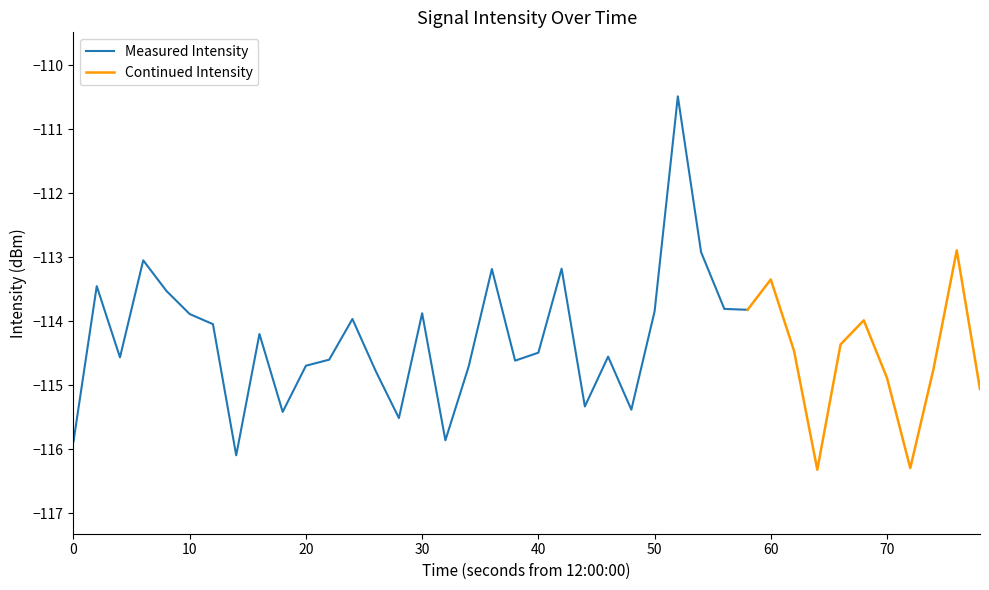

What is the sum of the values at 3 and 32?

-229.4